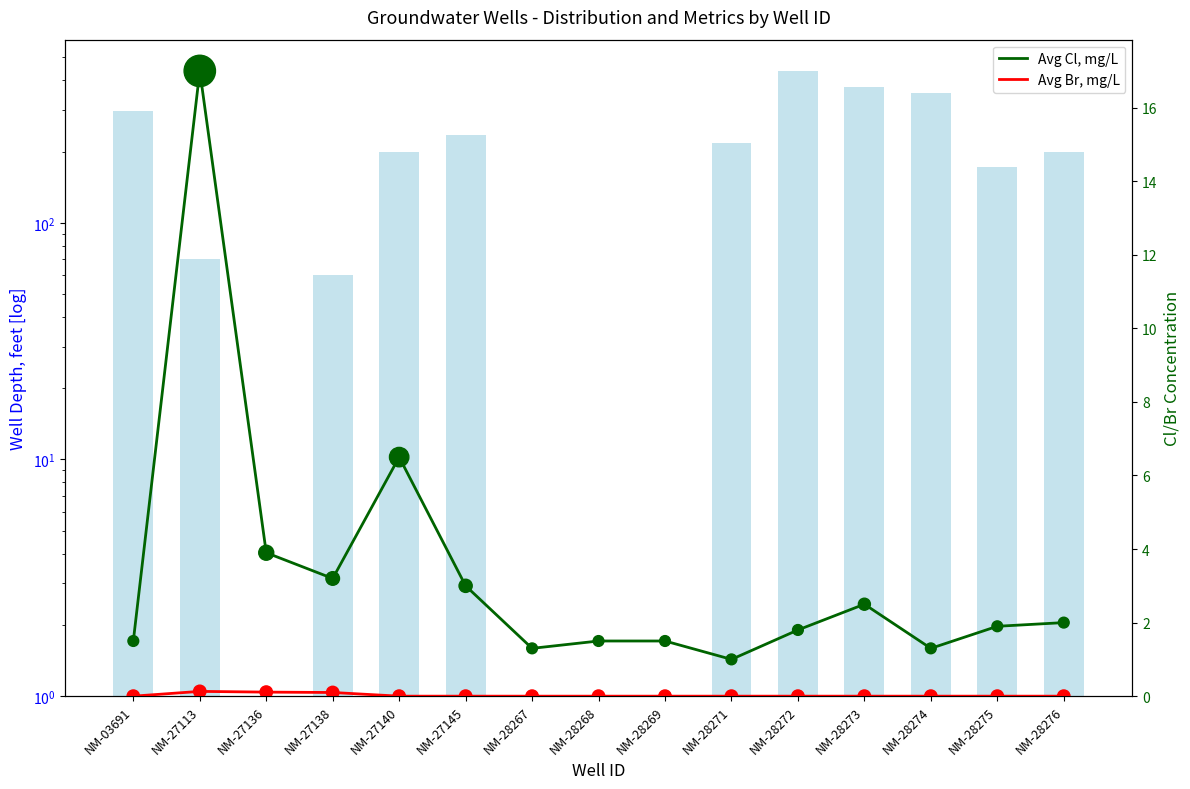

Which series has the largest total across all categories?

Well Depth, feet